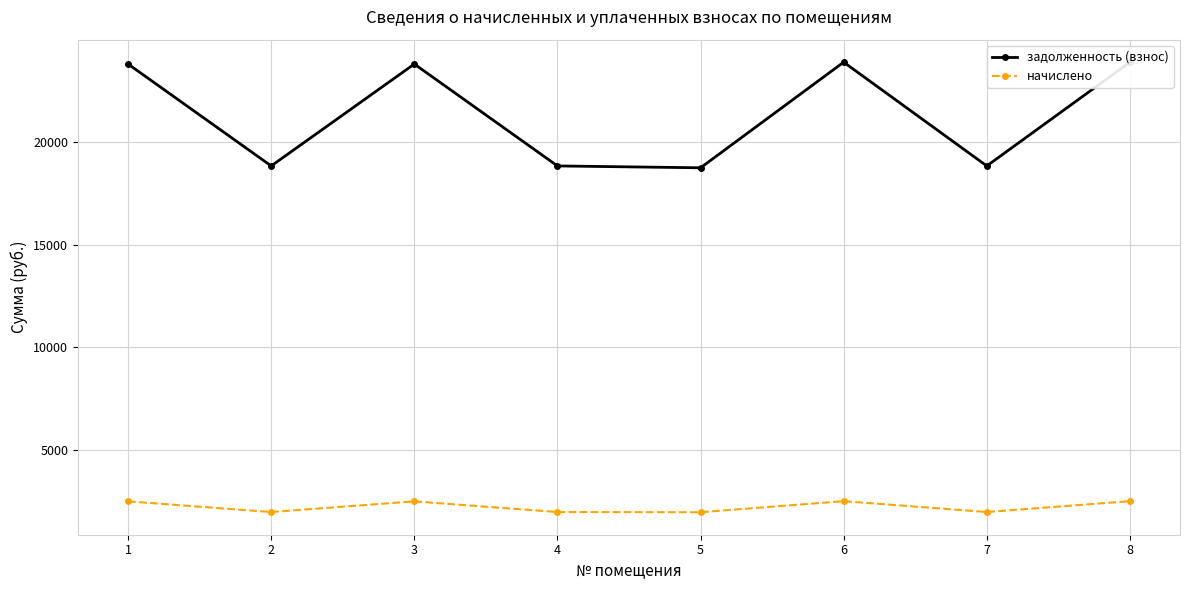

Between 2 and 8, which series saw the biggest shift?

задолженность (взнос)